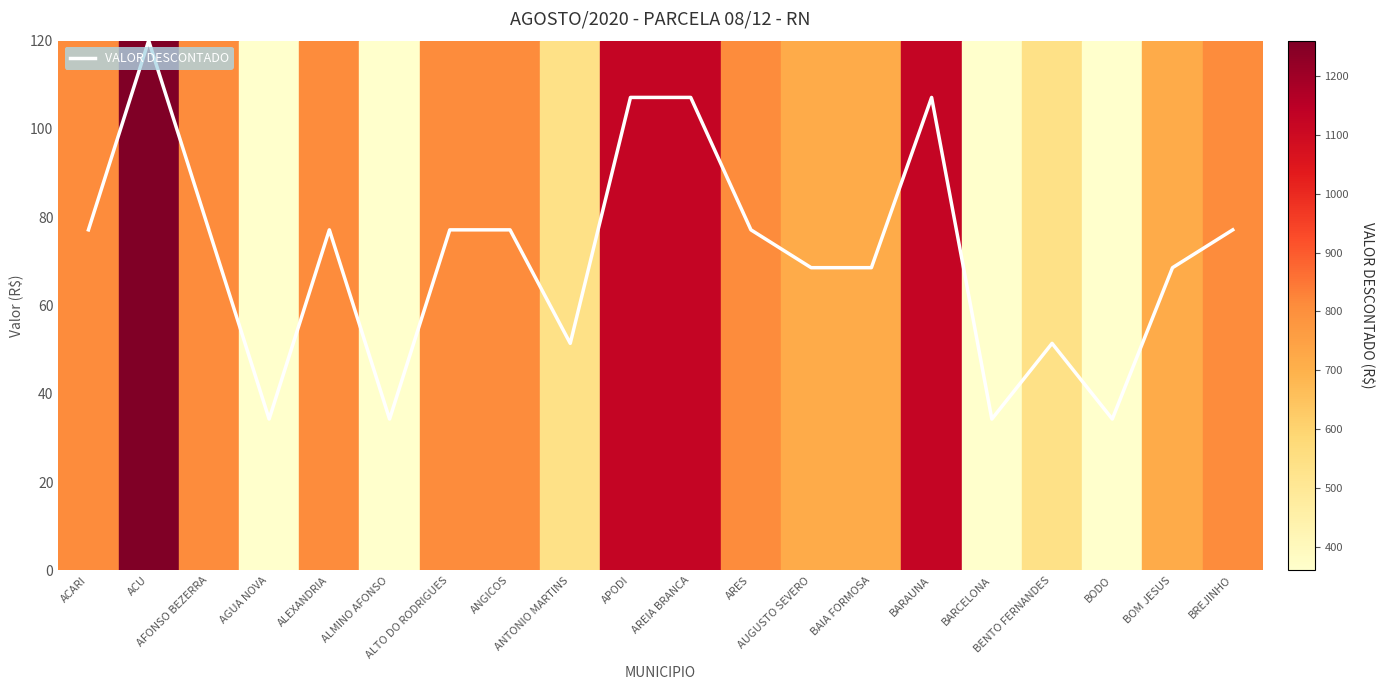

True or false: the data has more than 2 interior local peaks.

True